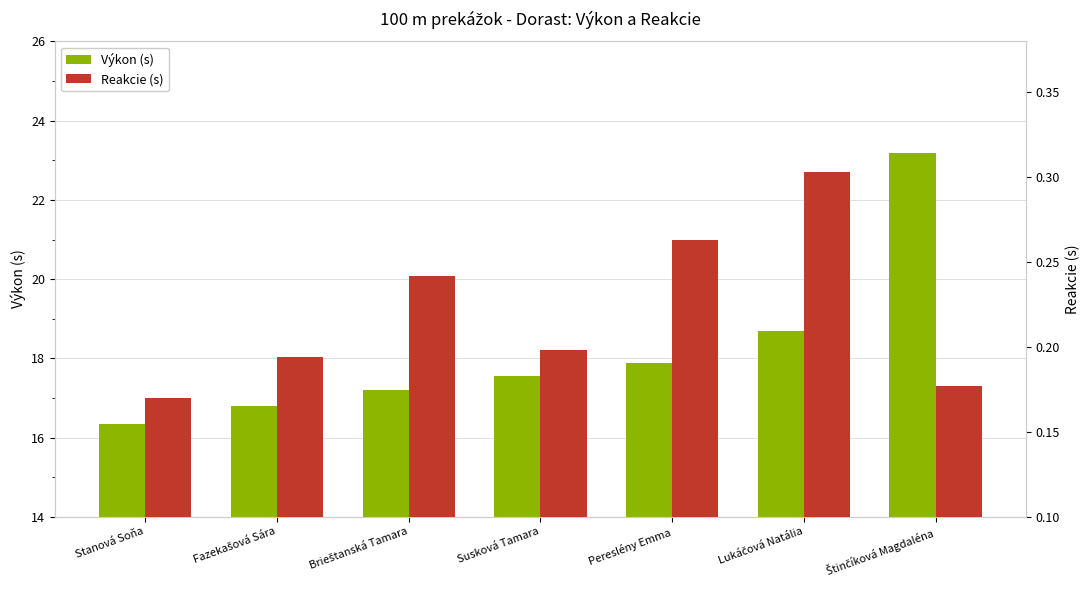

How many bars are there in each group?

2